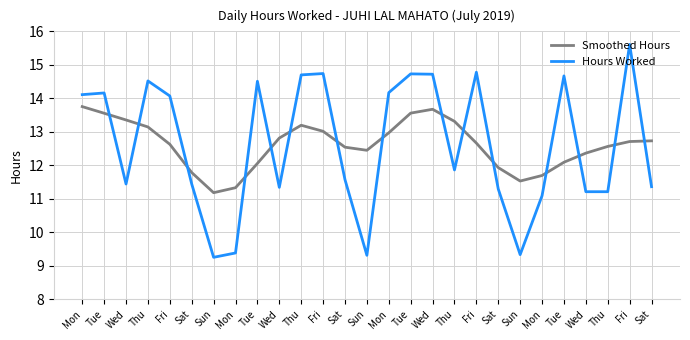

Reading right to left, list all the values displayed in this chart.

Smoothed Hours: Sat=12.7	Fri=12.7	Thu=12.6	Wed=12.4	Tue=12.1	Mon=11.7	Sun=11.5	Sat=11.9	Fri=12.7	Thu=13.3	Wed=13.7	Tue=13.6	Mon=13.0	Sun=12.4	Sat=12.5	Fri=13.0	Thu=13.2	Wed=12.8	Tue=12.1	Mon=11.3	Sun=11.2	Sat=11.8	Fri=12.6	Thu=13.1	Wed=13.4	Tue=13.6	Mon=13.8
Hours Worked: Sat=11.4	Fri=15.6	Thu=11.2	Wed=11.2	Tue=14.7	Mon=11.1	Sun=9.3	Sat=11.3	Fri=14.8	Thu=11.9	Wed=14.7	Tue=14.7	Mon=14.2	Sun=9.3	Sat=11.6	Fri=14.7	Thu=14.7	Wed=11.3	Tue=14.5	Mon=9.4	Sun=9.2	Sat=11.4	Fri=14.1	Thu=14.5	Wed=11.4	Tue=14.2	Mon=14.1